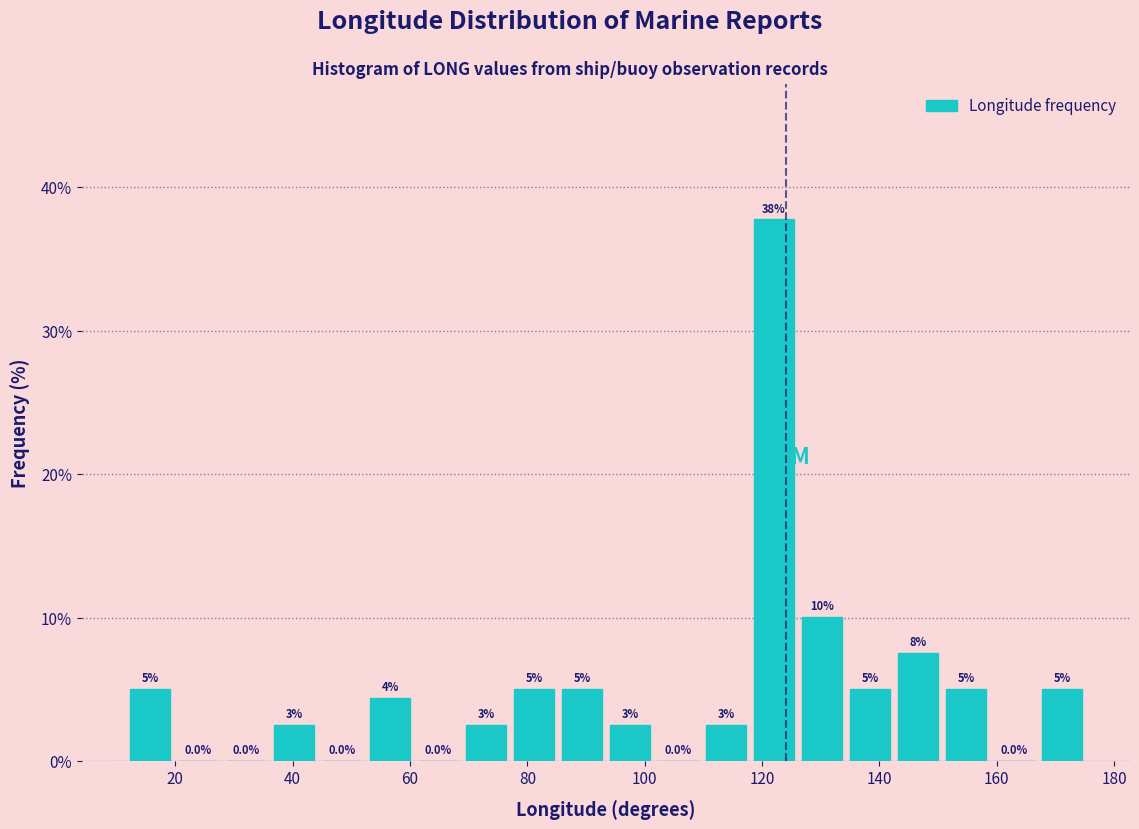

Which range on the x-axis has the tallest bar?

118 to 126